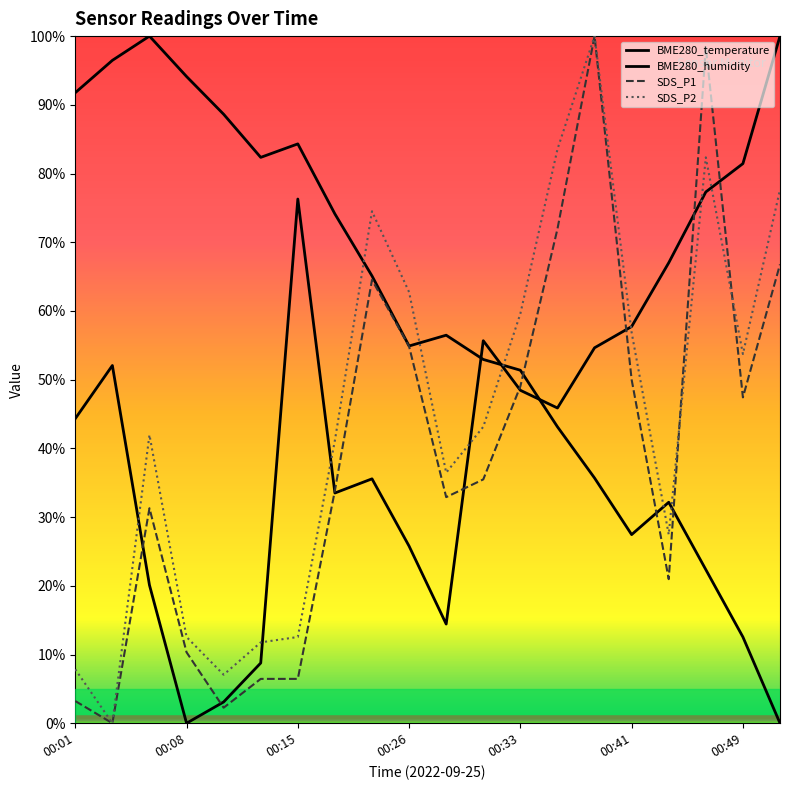

Reading left to right, transcribe all the data shown in this chart.

BME280_temperature: 00:01=91.8	00:03=96.5	00:06=100.0	00:08=94.1	00:10=88.6	00:13=82.4	00:15=84.3	00:21=74.1	00:23=65.1	00:26=54.9	00:28=56.5	00:31=52.9	00:33=51.4	00:36=43.1	00:38=35.7	00:41=27.5	00:43=32.2	00:46=22.4	00:49=12.5	00:51=0.0
BME280_humidity: 00:01=44.3	00:03=52.1	00:06=20.1	00:08=0.0	00:10=3.1	00:13=8.8	00:15=76.3	00:21=33.5	00:23=35.6	00:26=25.8	00:28=14.4	00:31=55.7	00:33=48.5	00:36=45.9	00:38=54.6	00:41=57.7	00:43=67.0	00:46=77.3	00:49=81.4	00:51=100.0
SDS_P1: 00:01=3.2	00:03=0.0	00:06=31.3	00:08=10.3	00:10=2.3	00:13=6.5	00:15=6.5	00:21=33.9	00:23=64.5	00:26=54.8	00:28=32.9	00:31=35.5	00:33=49.0	00:36=71.9	00:38=100.0	00:41=50.0	00:43=21.0	00:46=98.4	00:49=47.4	00:51=66.8
SDS_P2: 00:01=7.8	00:03=0.0	00:06=42.0	00:08=12.5	00:10=7.1	00:13=11.8	00:15=12.5	00:21=41.2	00:23=74.5	00:26=62.7	00:28=36.5	00:31=43.1	00:33=59.6	00:36=83.5	00:38=100.0	00:41=56.9	00:43=27.5	00:46=82.4	00:49=53.7	00:51=77.6